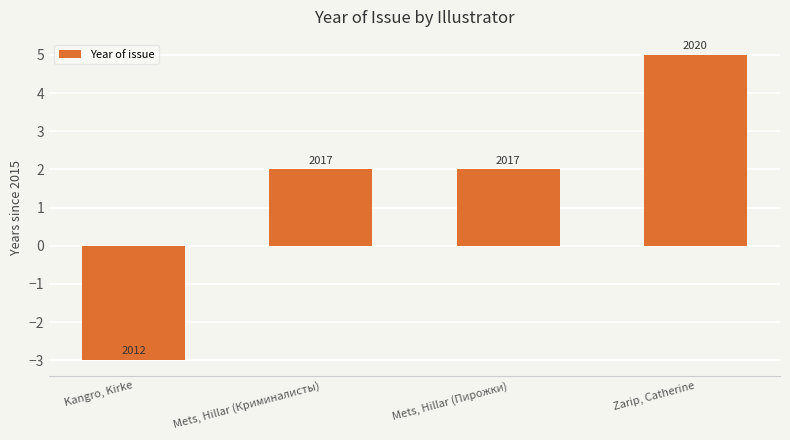

What position from the right is Mets, Hillar (Пирожки)?

2